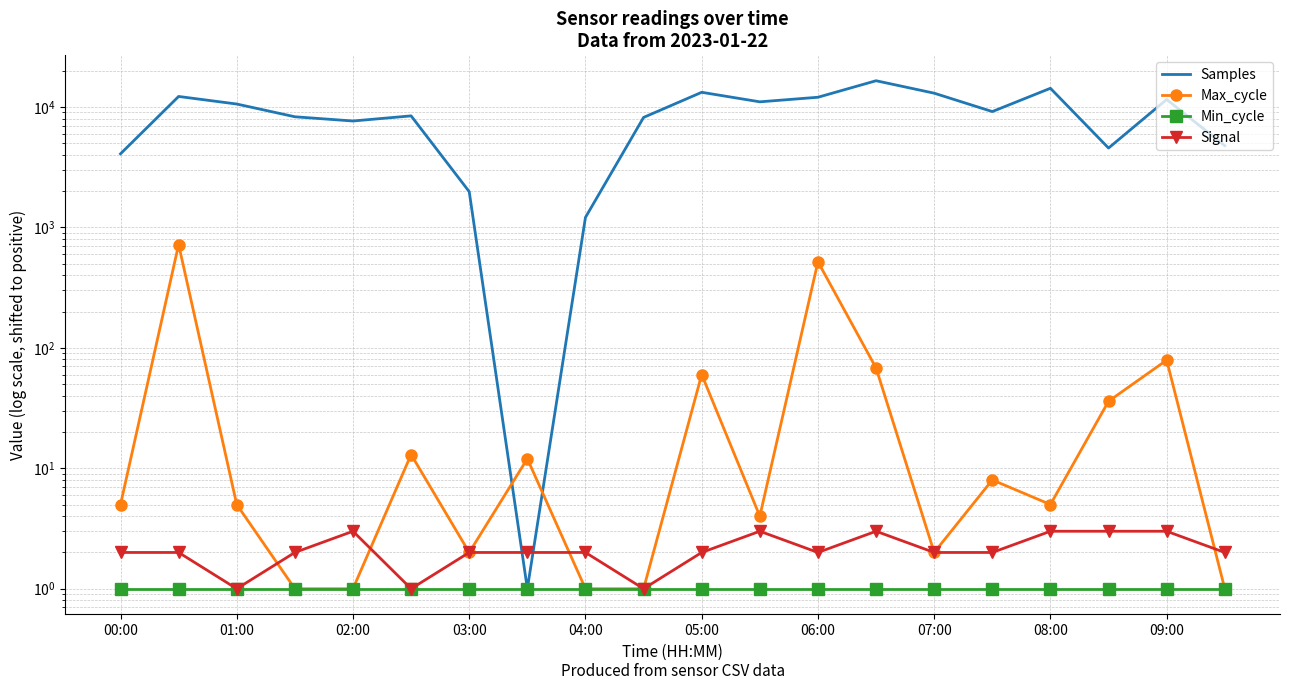

True or false: Samples has more than 1 interior local peaks.

True